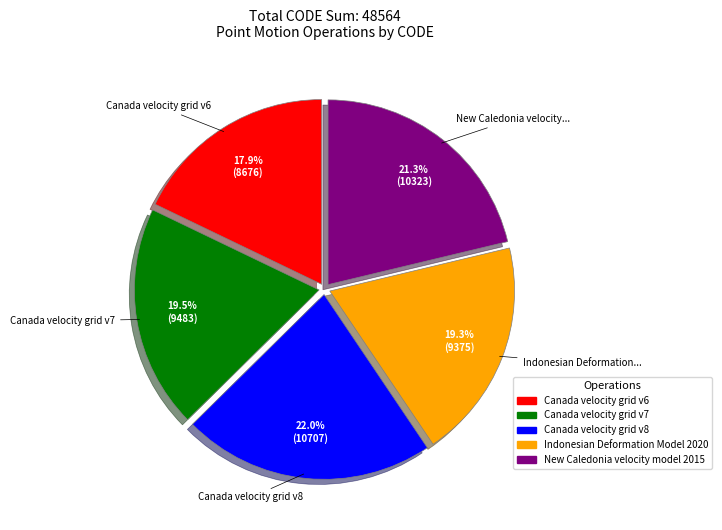

True or false: New Caledonia velocity model 2015 accounts for 7% of the total.

False